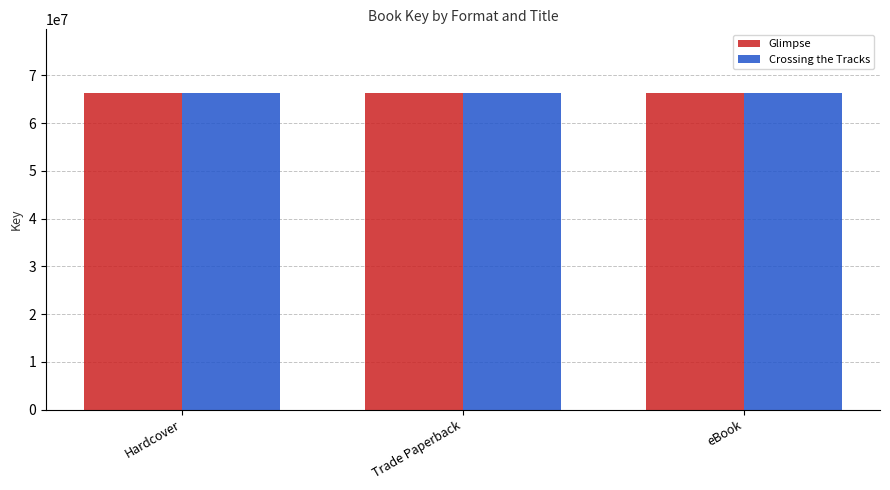

What is the minimum value for Crossing the Tracks?

66289494